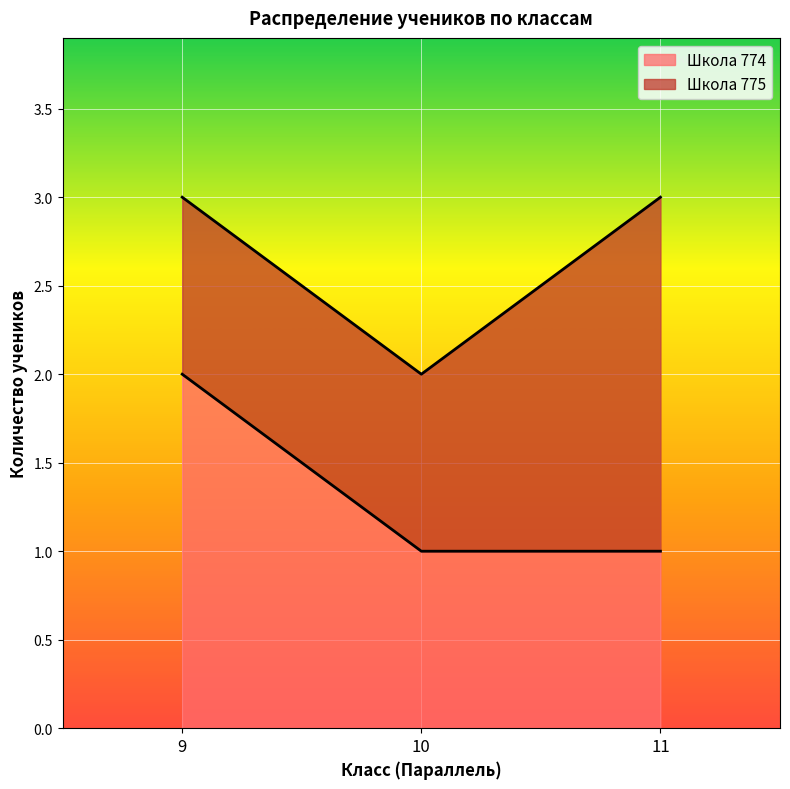

At which label does Школа 774 reach its peak?

9